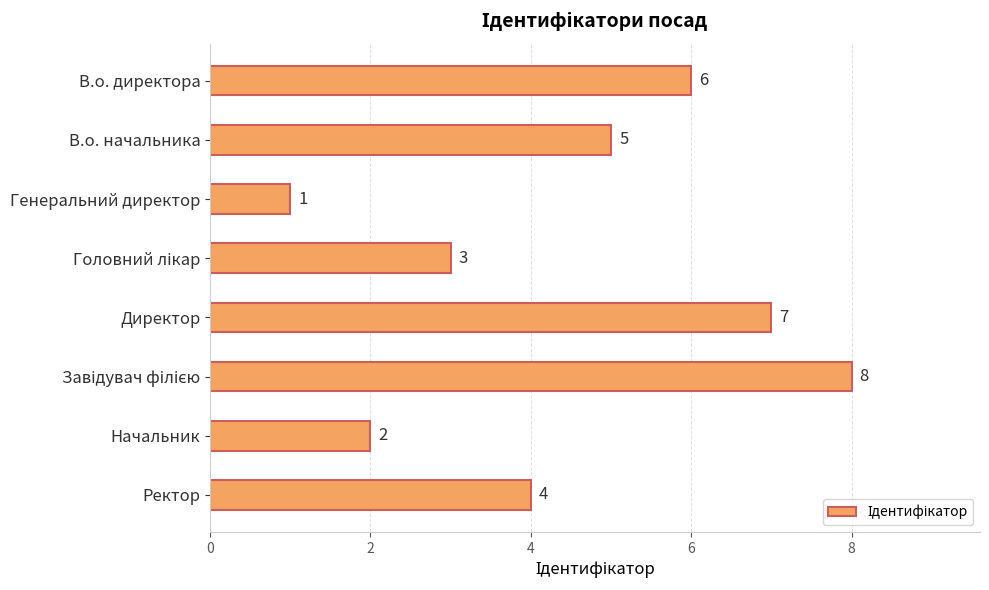

Which category has the lowest value across all series?

Генеральний директор